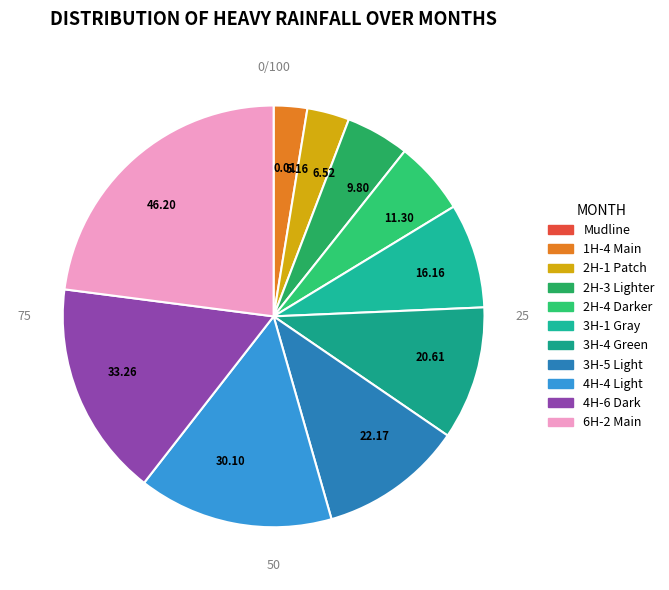

What is the largest slice in the pie chart?

6H-2 Main